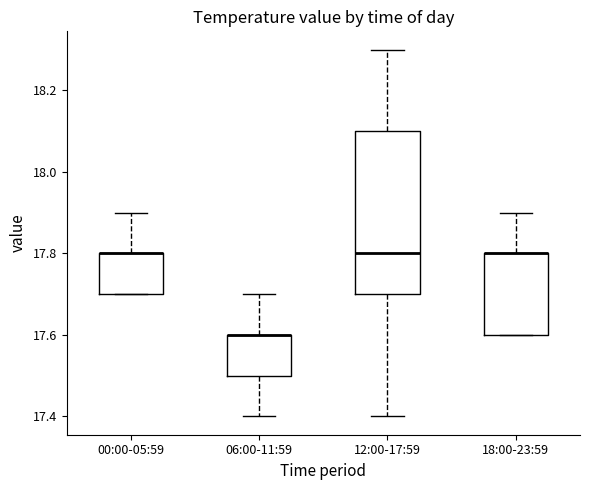

Comparing the boxes themselves (not the whiskers), which one is the tallest?

12:00-17:59